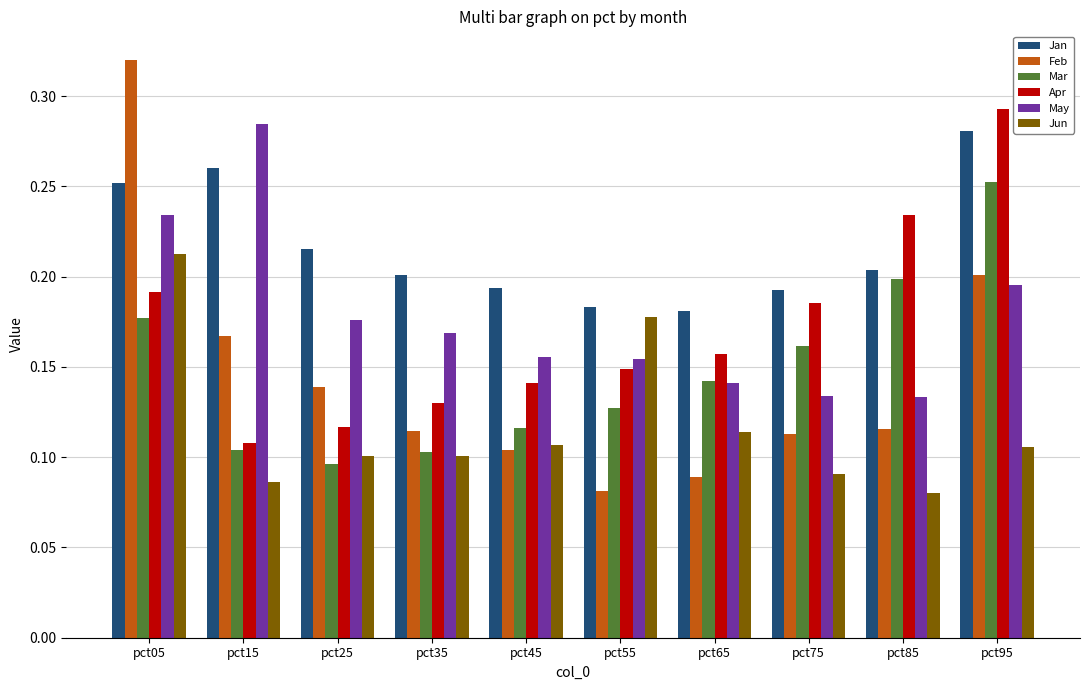

At which label does Mar reach its minimum?

pct25